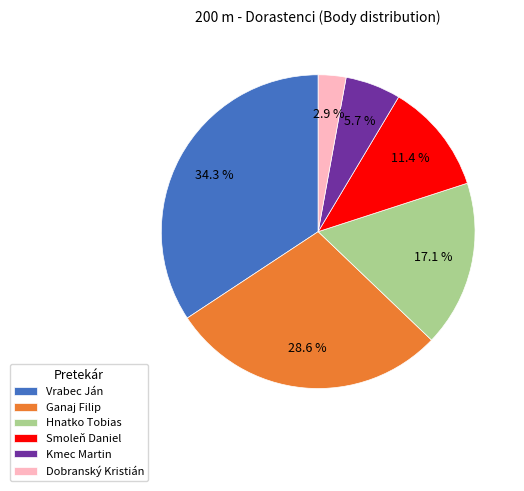

Is there any slice that represents more than half of the pie?

No